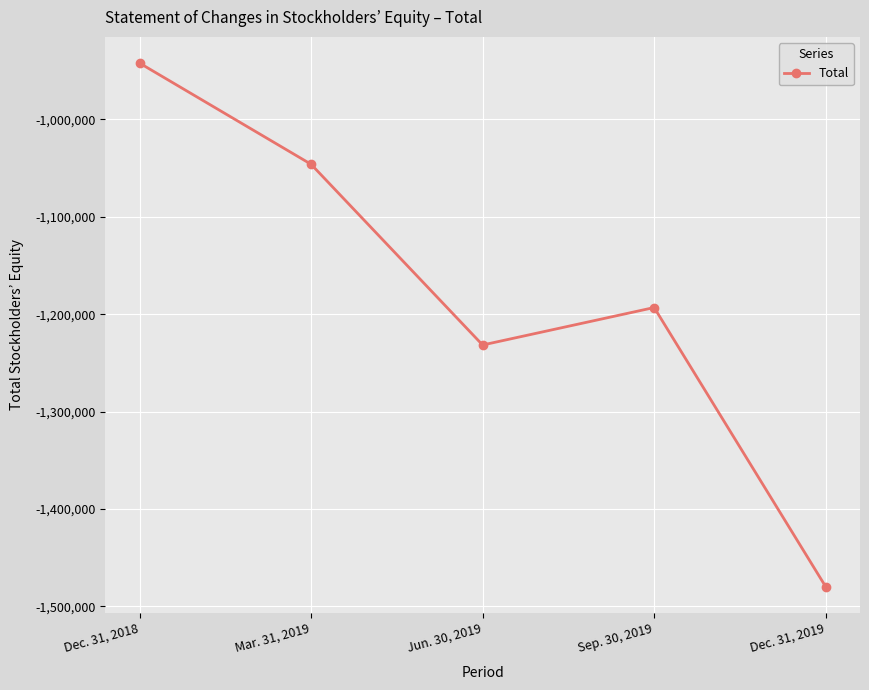

What is the change in value from Mar. 31, 2019 to Dec. 31, 2019?

-433646